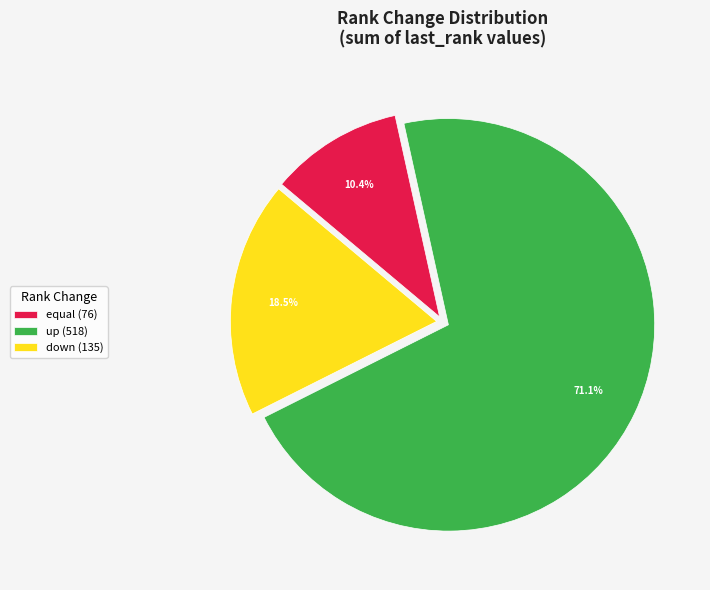

Between down (135) and up (518), which is larger?

up (518)